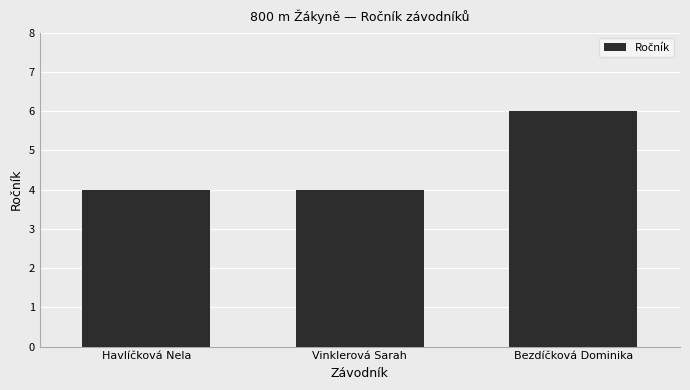

True or false: the data shows 2 at Vinklerová Sarah.

False